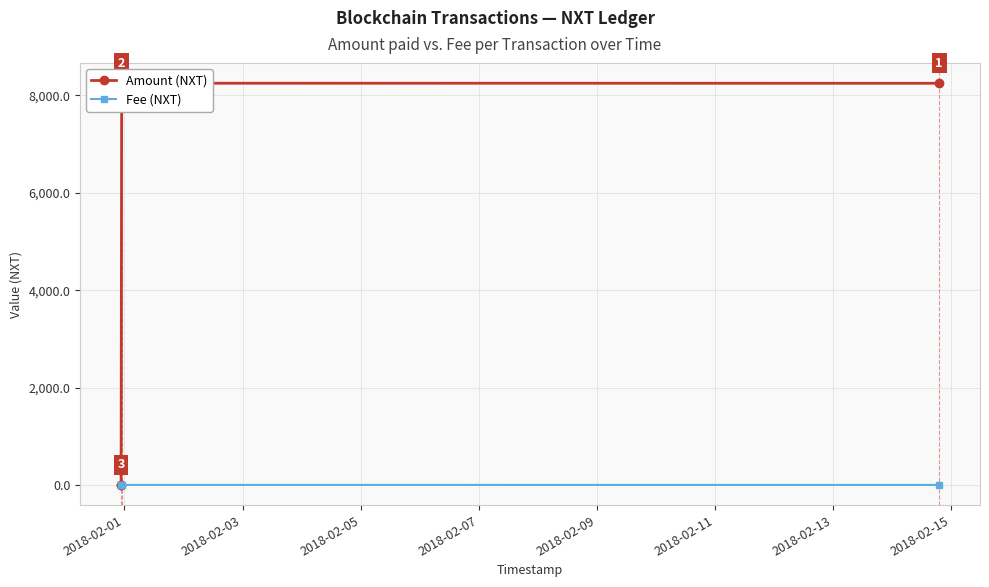

True or false: Fee (NXT) has more than 2 interior local peaks.

False